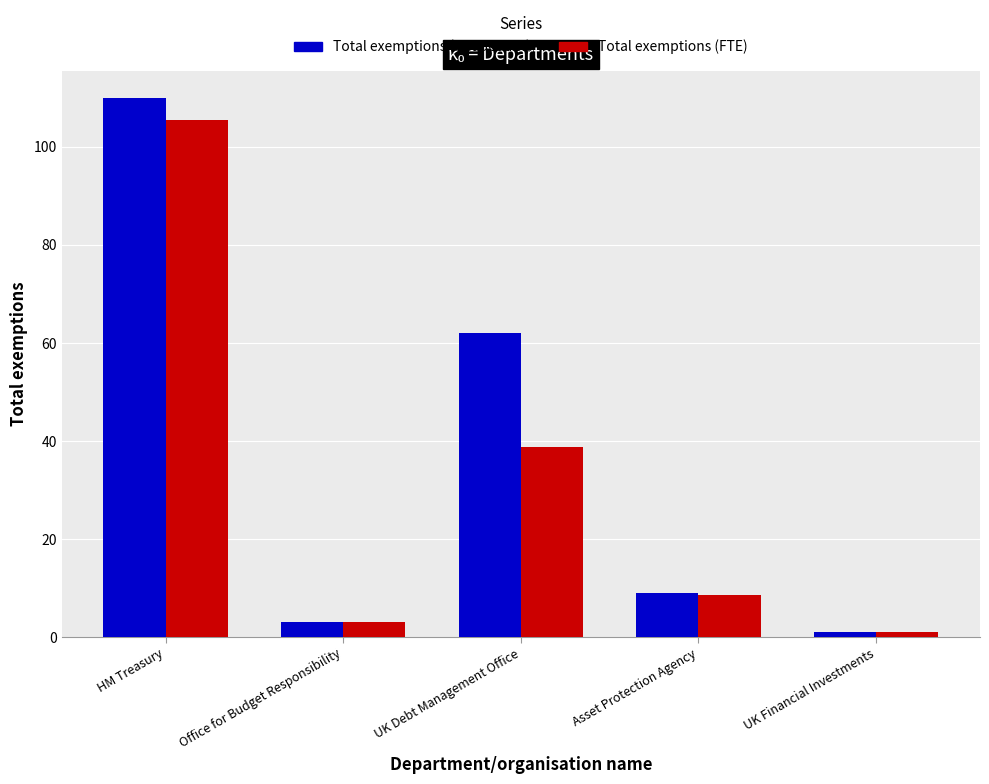

Are the bars grouped side by side (vs. stacked)?

Yes